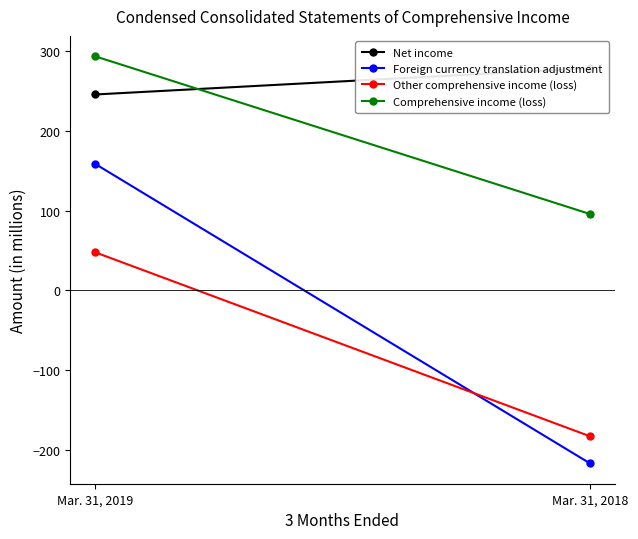

Reading left to right, extract all data points from this chart.

Net income: Mar. 31, 2019=246	Mar. 31, 2018=279
Foreign currency translation adjustment: Mar. 31, 2019=159	Mar. 31, 2018=-217
Other comprehensive income (loss): Mar. 31, 2019=48	Mar. 31, 2018=-183
Comprehensive income (loss): Mar. 31, 2019=294	Mar. 31, 2018=96